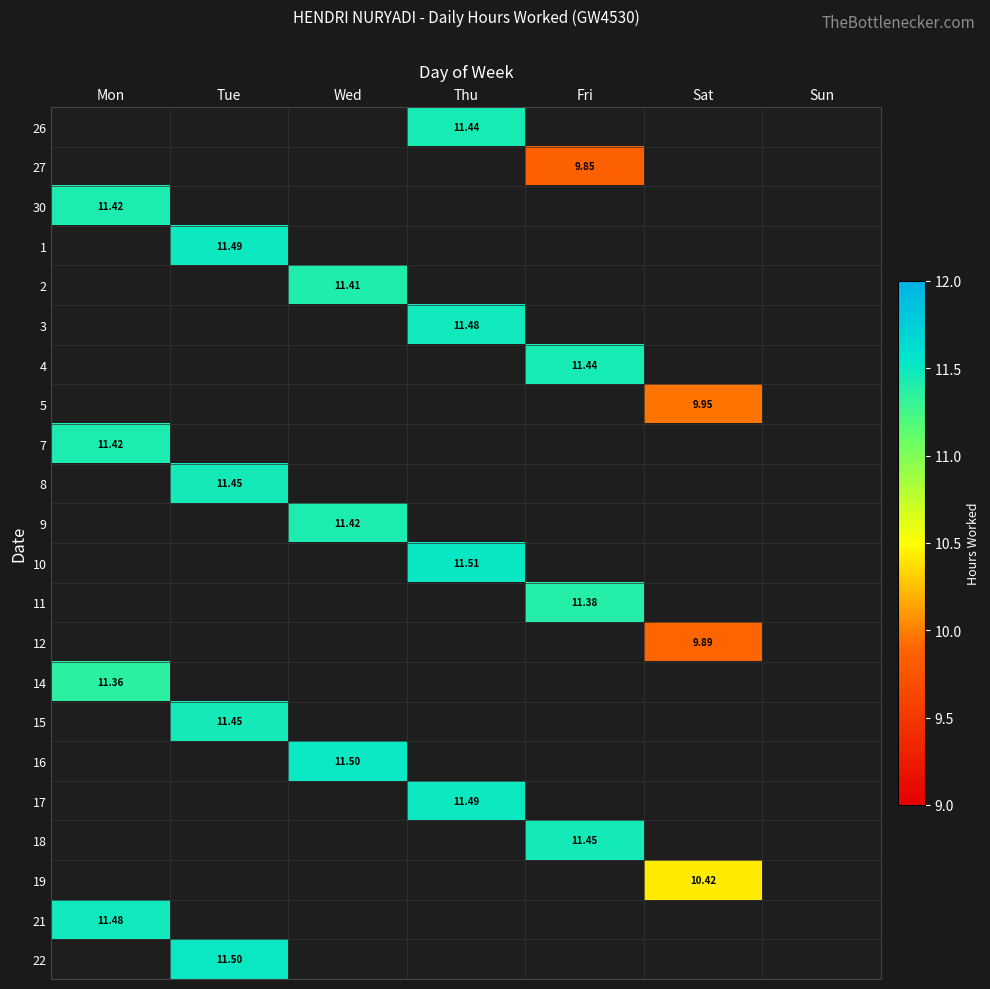

At which category does the chart reach its peak across all series?

Thu